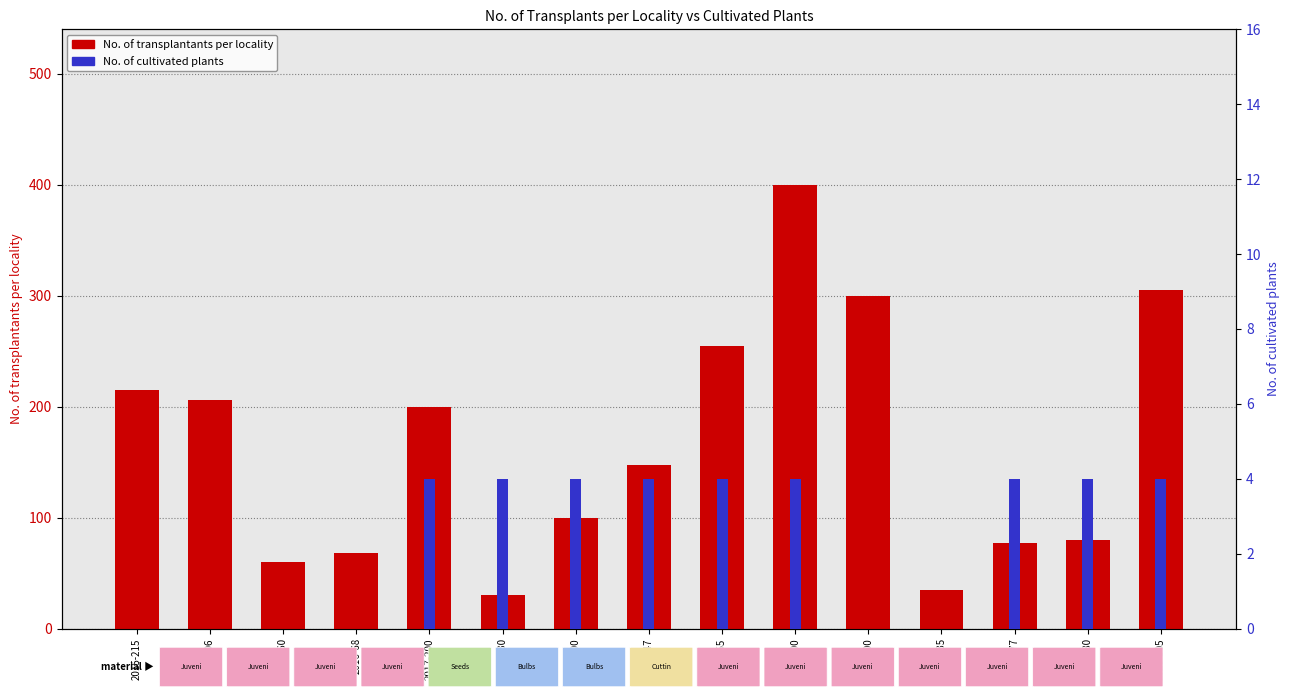

At which label is No. of transplantants per locality closest to 215?

2015-215